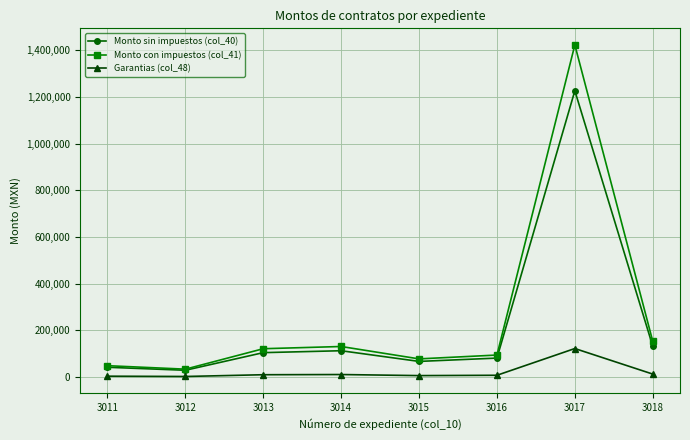

Where is the first local minimum for Monto con impuestos (col_41)?

3012